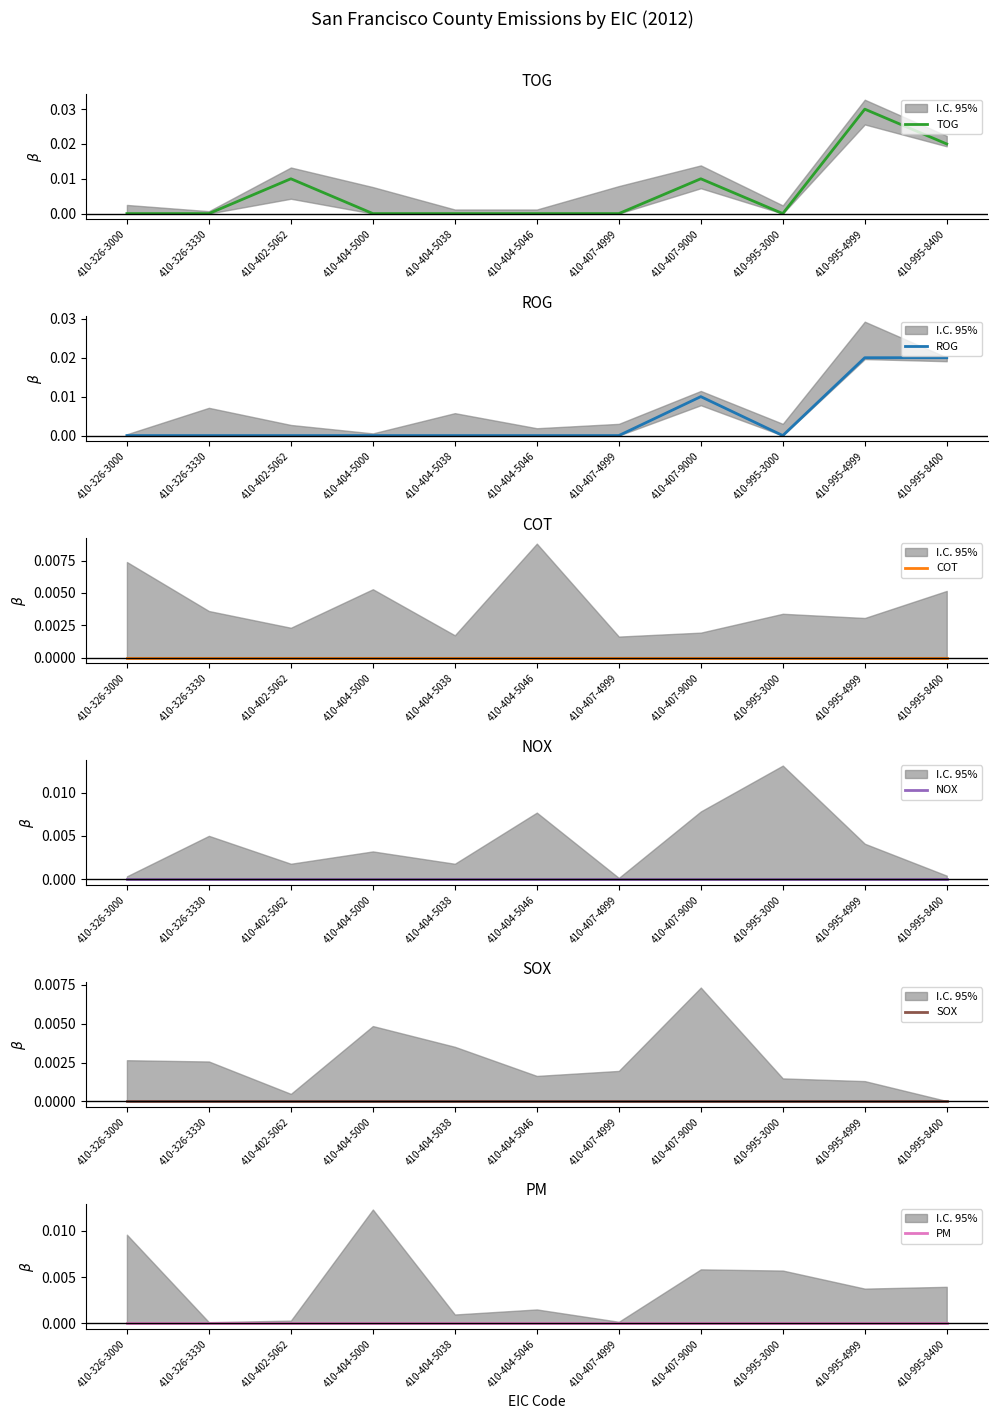

Where is NOX nearest to the value 0?

410-326-3000